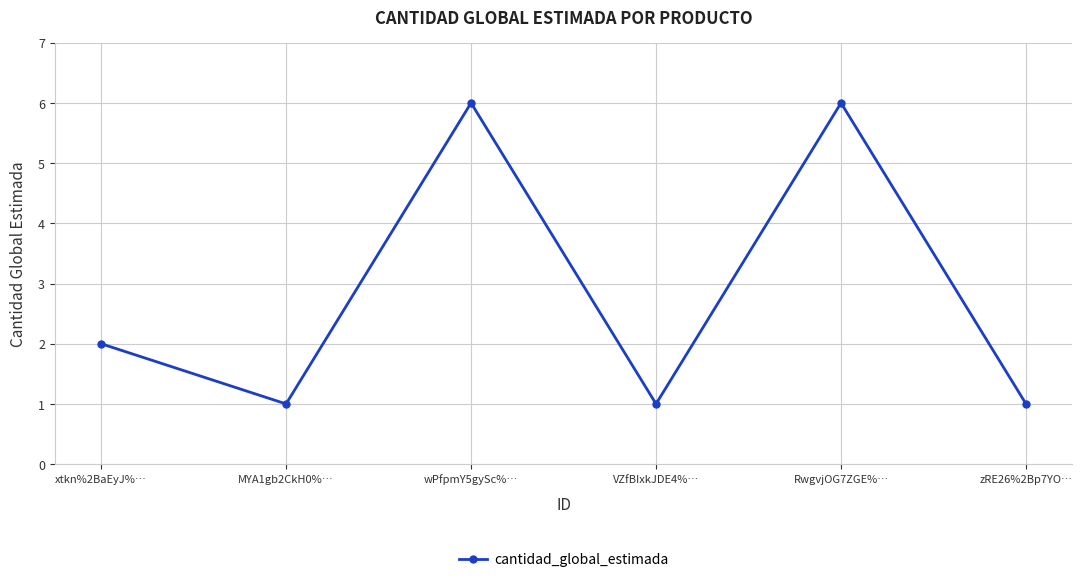

What is the minimum value shown in the chart?

1